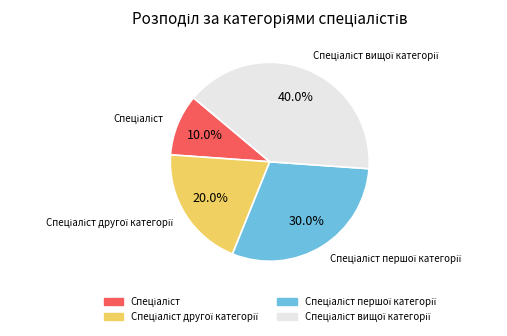

How many segments does this pie chart have?

4